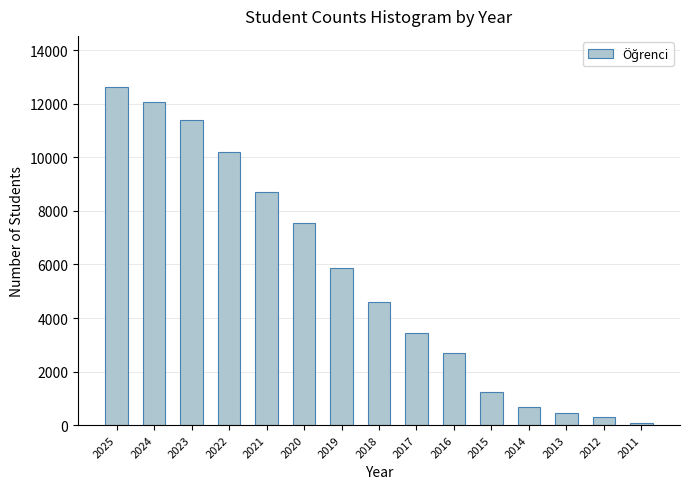

Reading left to right, list all the values displayed in this chart.

12644	12059	11382	10211	8696	7539	5873	4606	3441	2690	1223	687	469	293	82